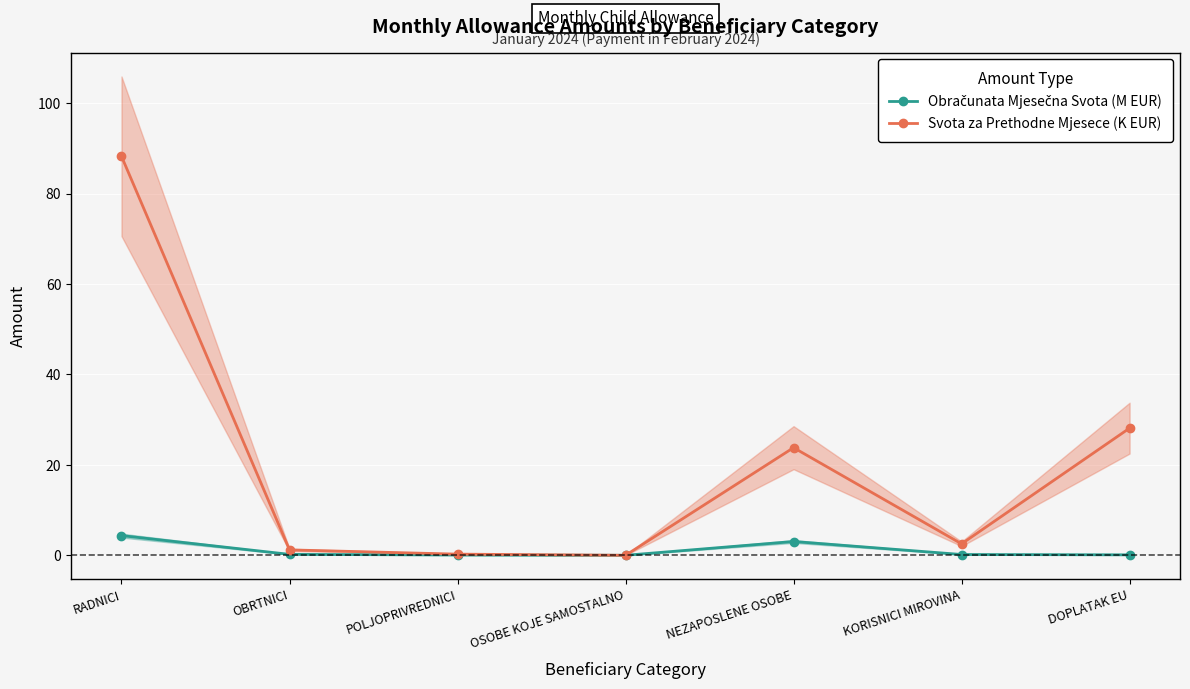

What is the label of the 2nd point from the right?

KORISNICI MIROVINA